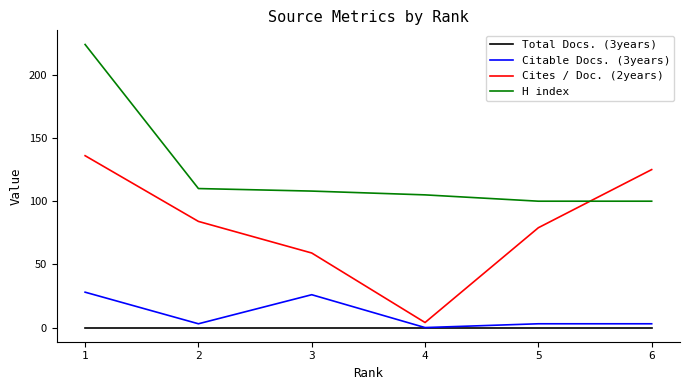

What is the difference between the maximum and minimum values in the Cites / Doc. (2years) series?

132